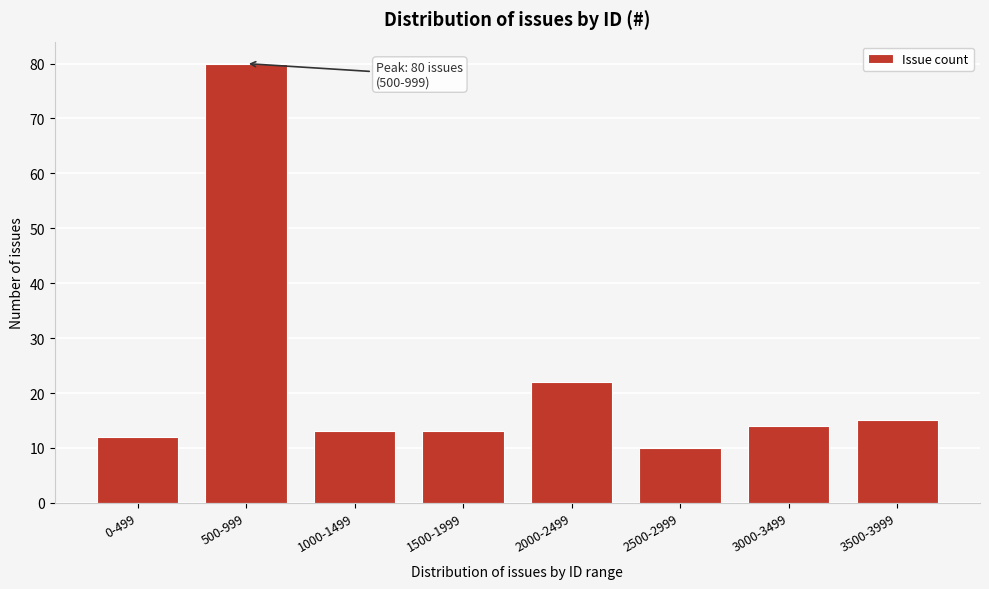

Reading left to right, transcribe all the data shown in this chart.

12	80	13	13	22	10	14	15